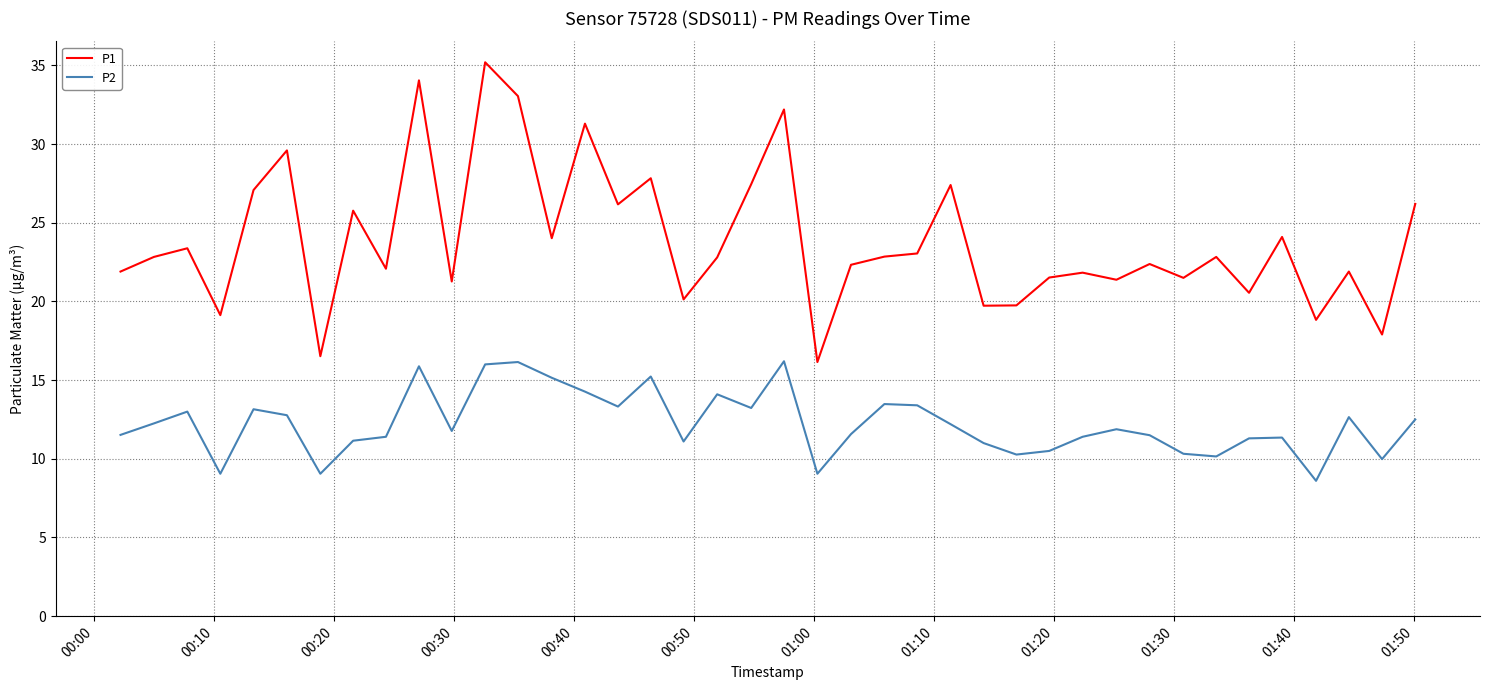

Which series has the widest spread of values?

P1